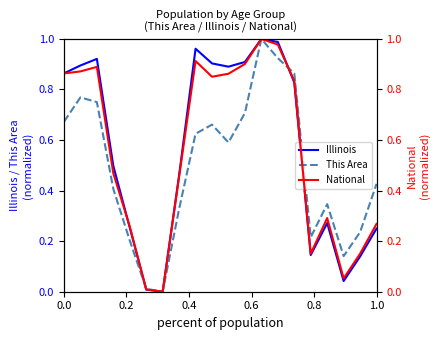

What is the difference between the highest and lowest values at 0.0?

0.2